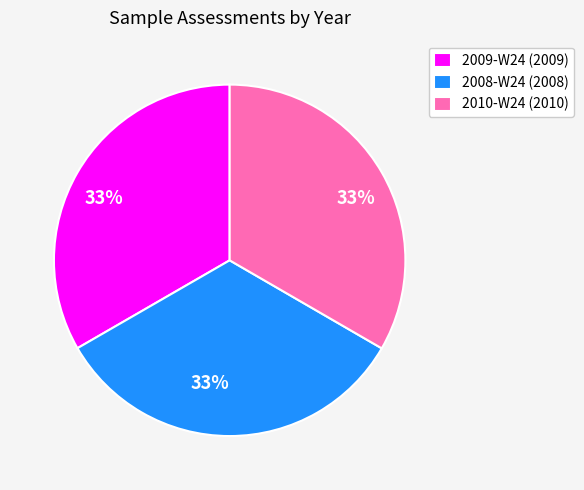

Is the sum of 2009-W24 and 2008-W24 greater than half?

Yes